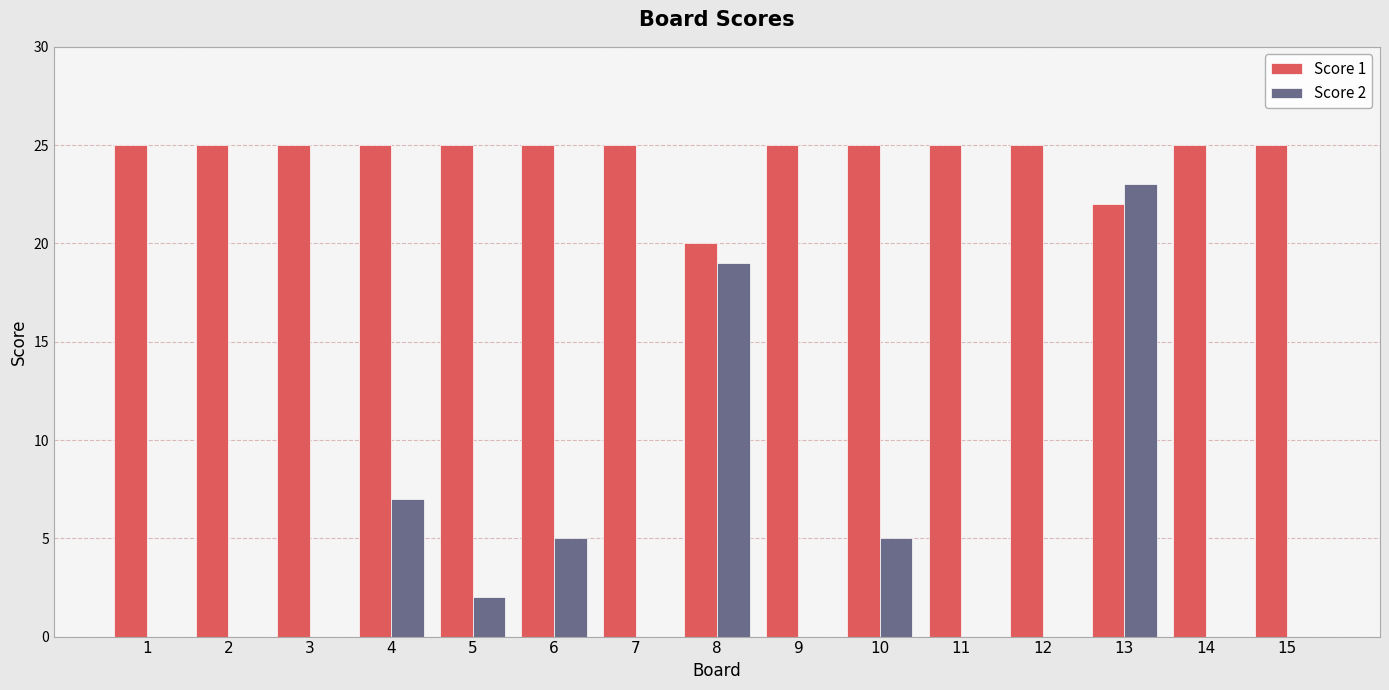

Is the value of Score 1 at 3 greater than the value of Score 2 at 8?

Yes